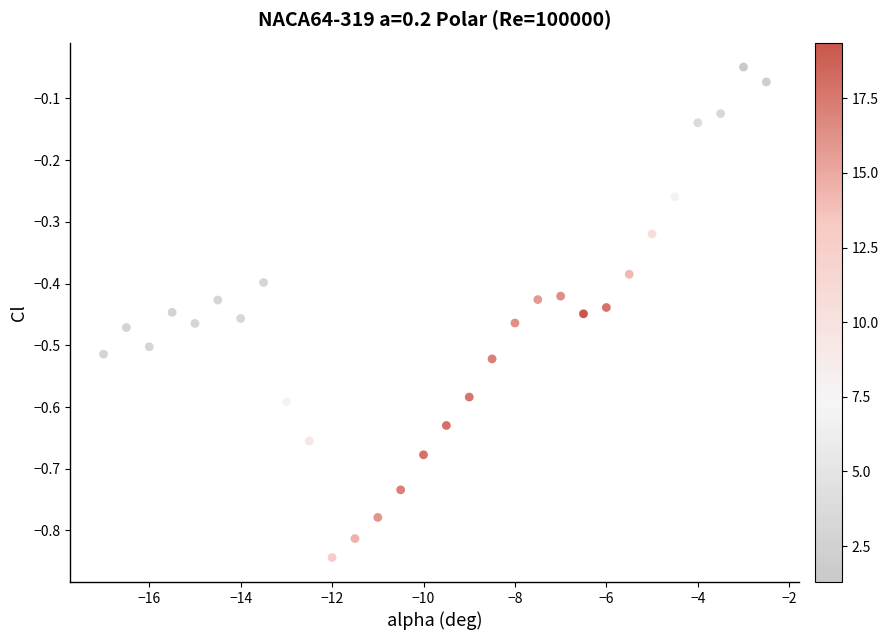

What is the range of X values (max minus min)?

14.5